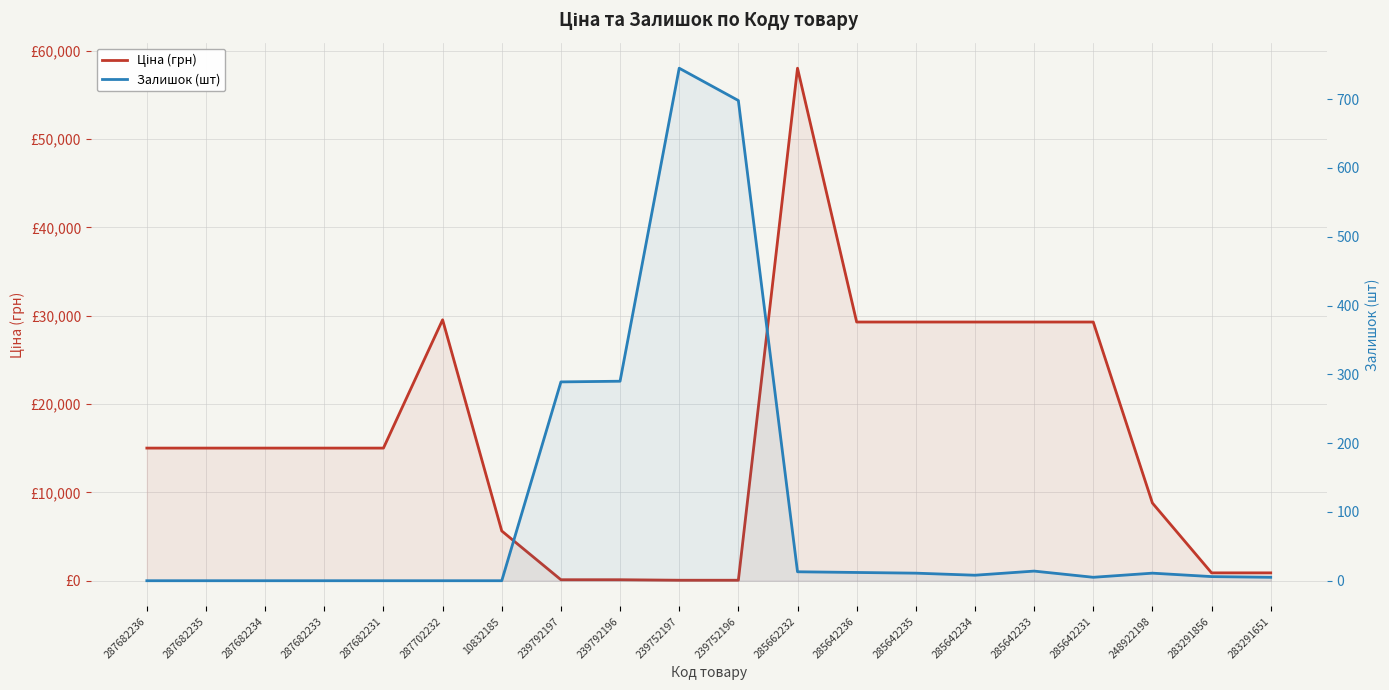

Which series has the largest range (max minus min)?

Ціна (грн)